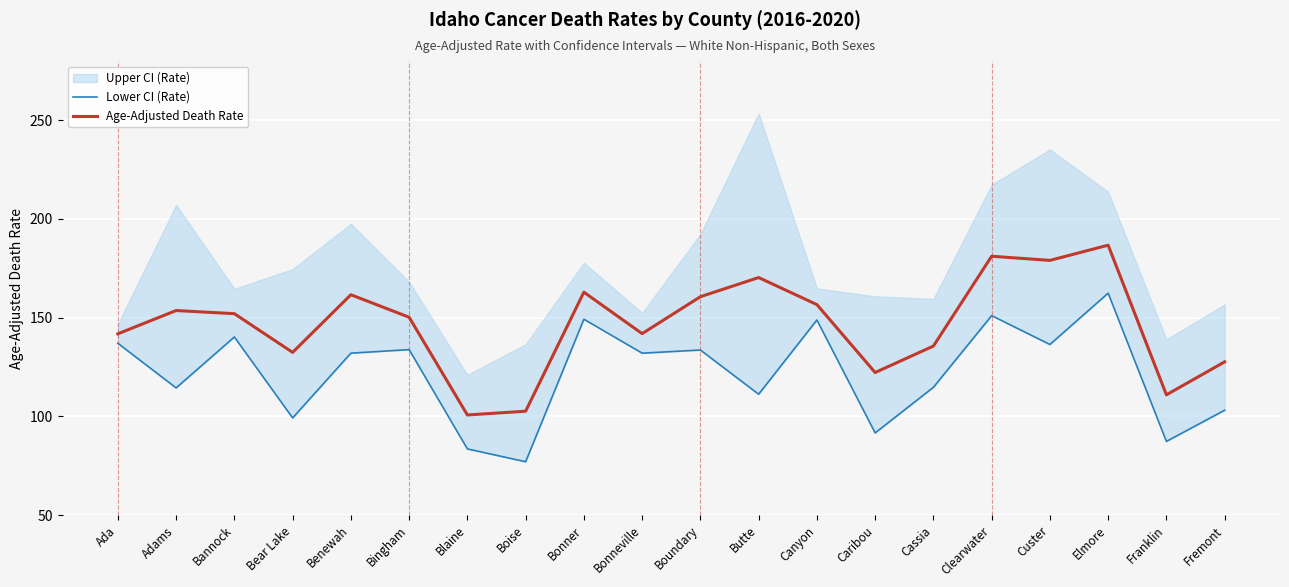

Does the chart display data point markers on the line(s)?

No